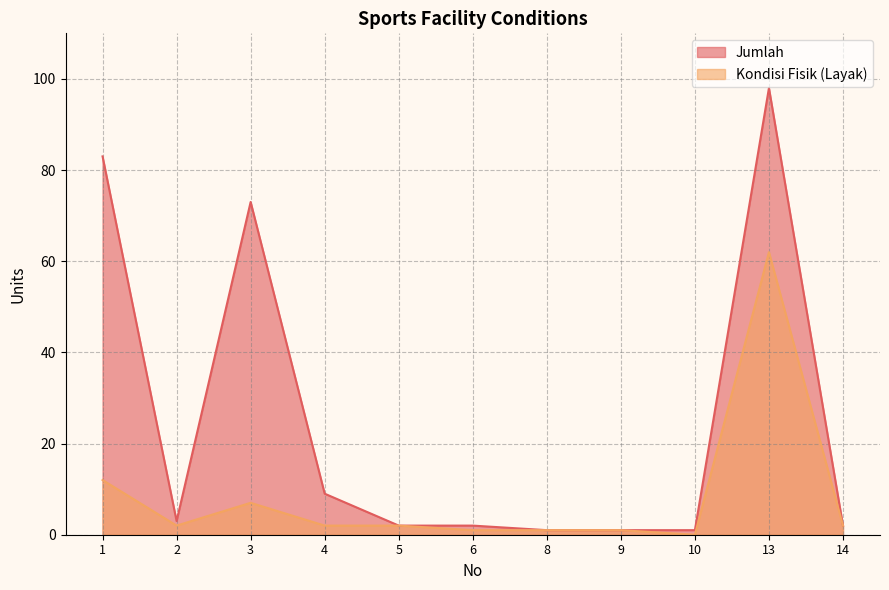

What is the total value across all series at 9?

2